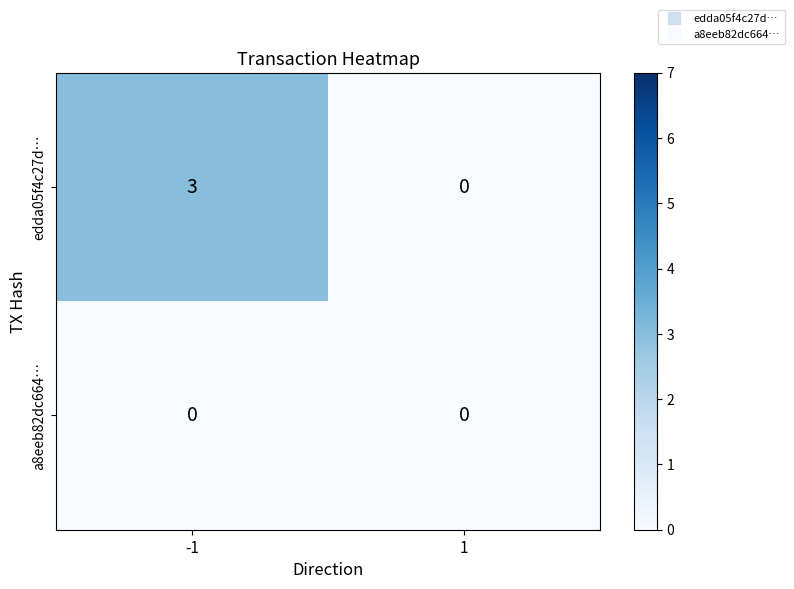

What is the sum of all edda05f4c27d… values?

3